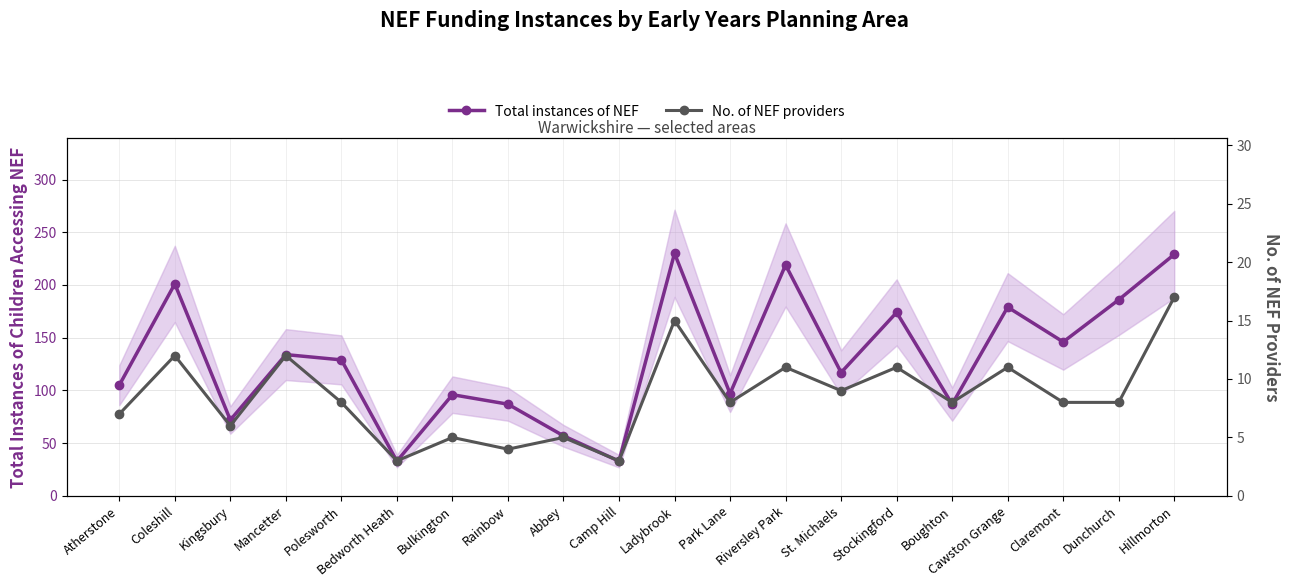

Which category has the lowest value in the Total instances of NEF series?

Bedworth Heath